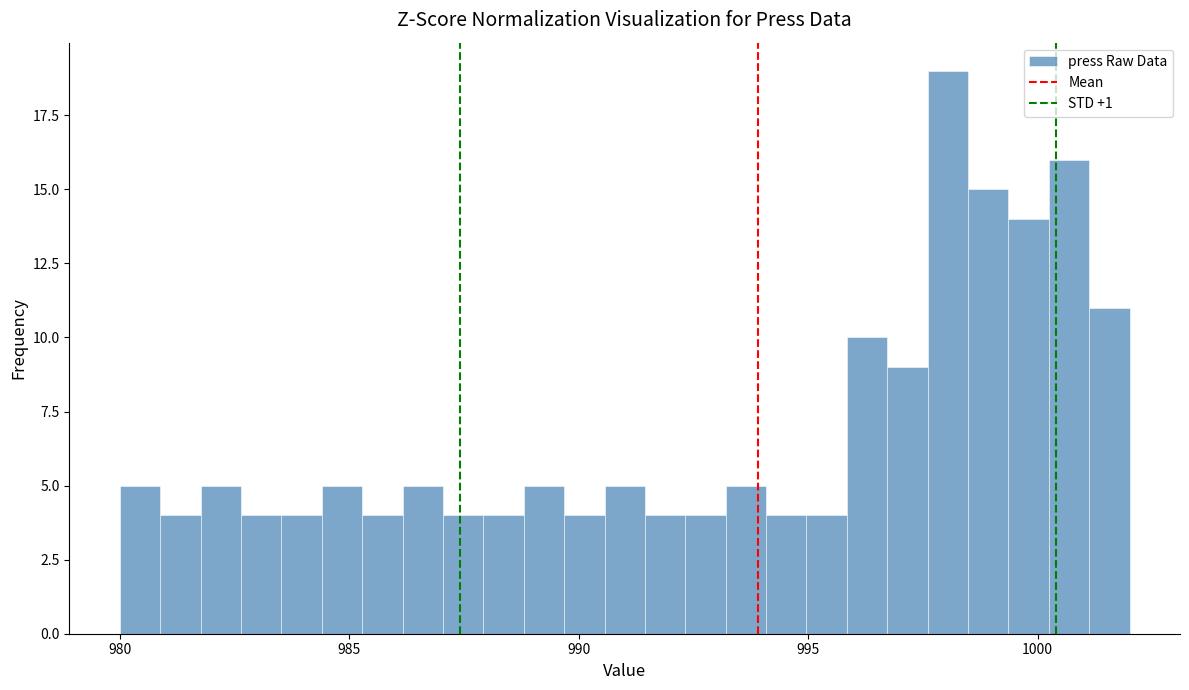

Around what value on the x-axis is the tallest bar? Give the approximate position of its centre, as read against the axis.

998.0